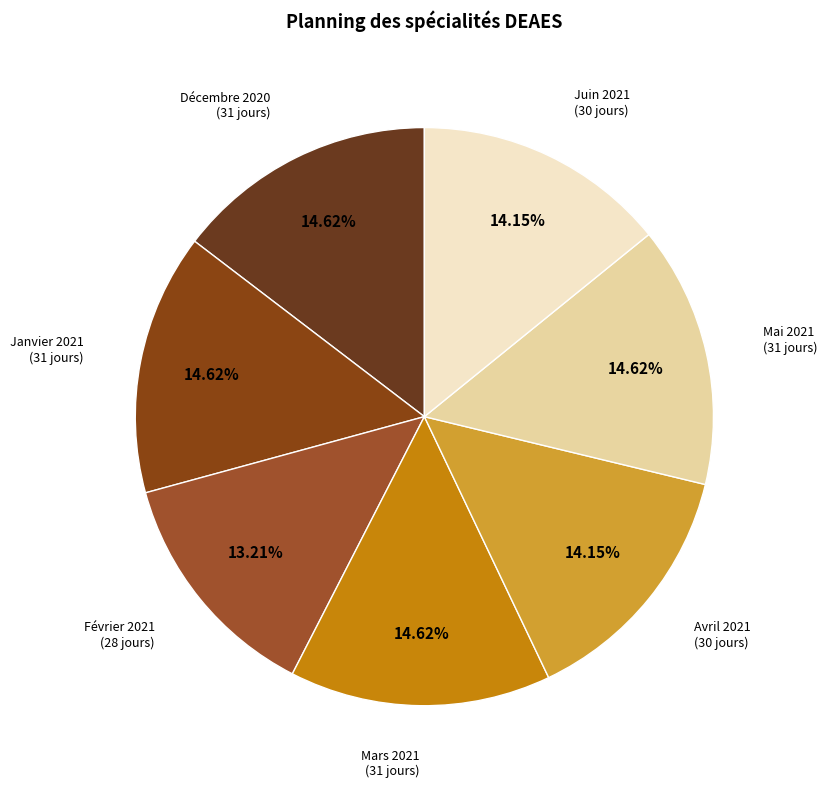

Count the number of slices in the pie.

7